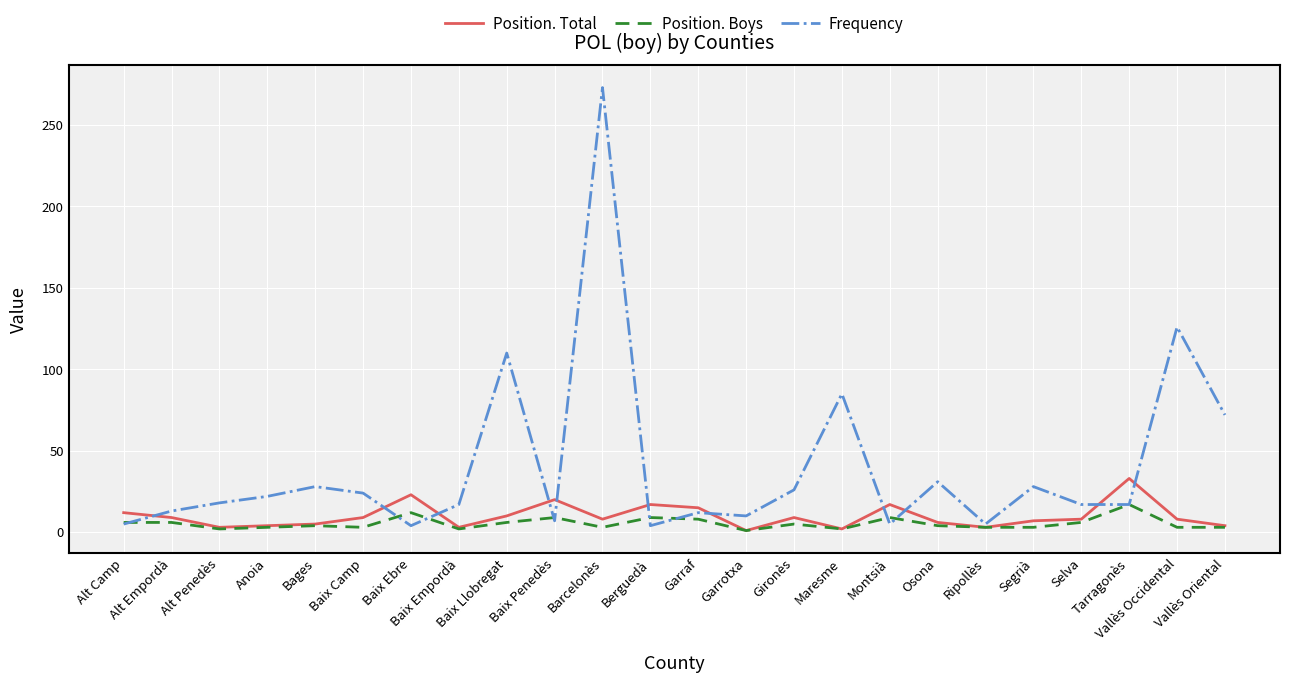

What are all the series names shown in the legend?

Position. Total, Position. Boys, Frequency